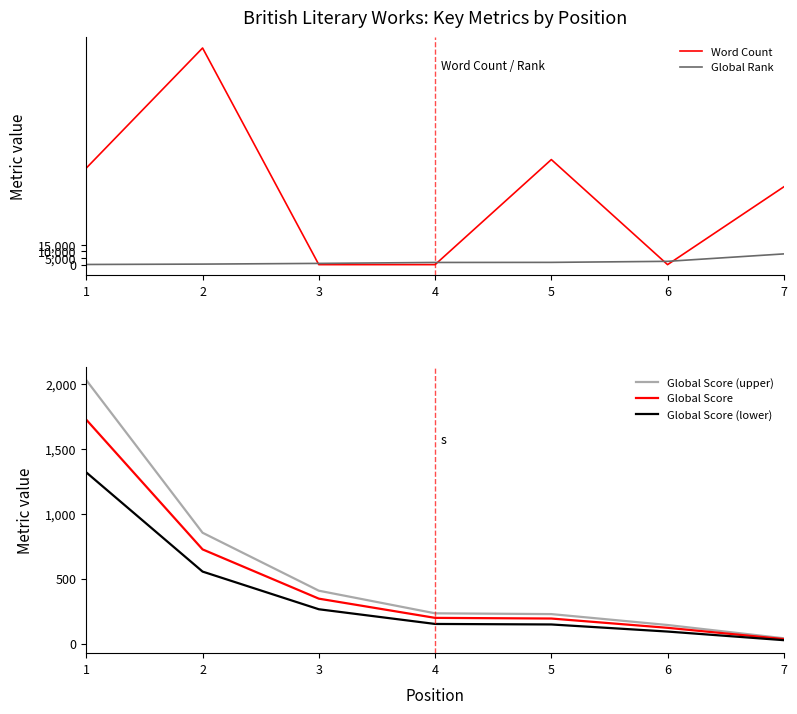

What are all the series names shown in the legend?

Word Count, Global Rank, Global Score (upper), Global Score, Global Score (lower)